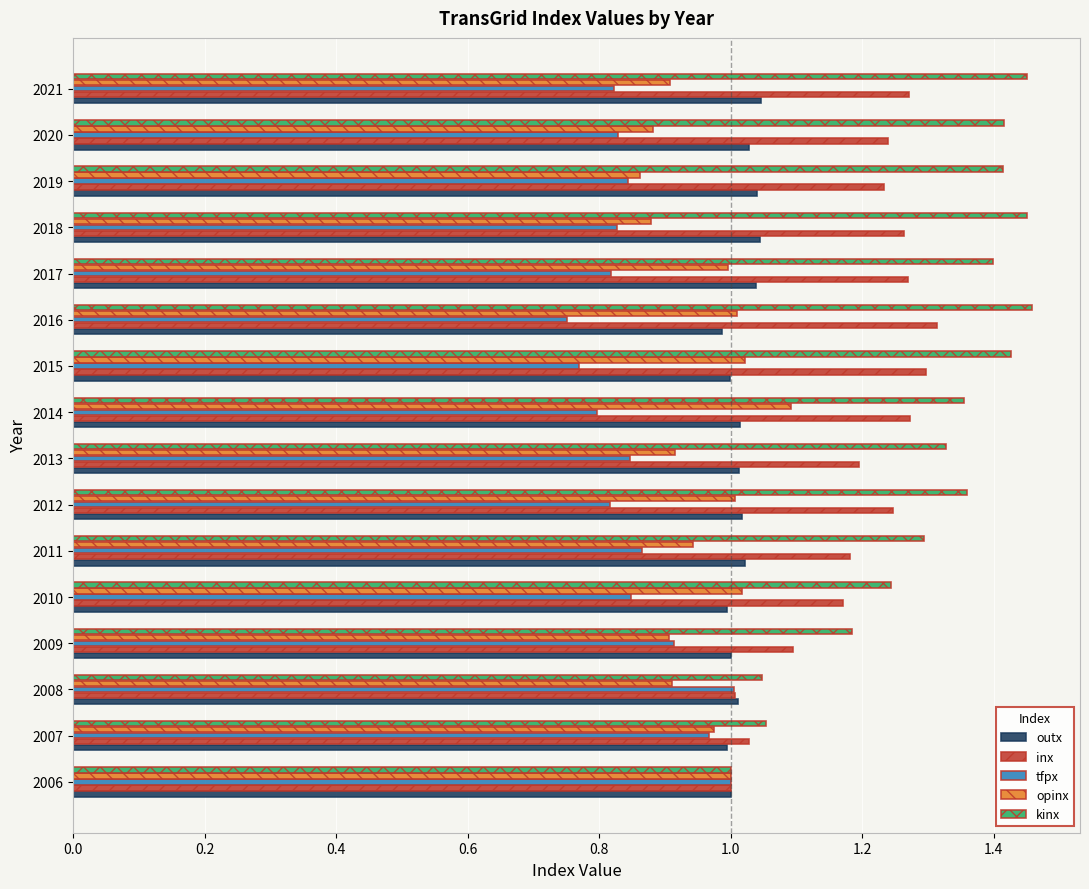

The outx series shows 0.6 at 2008. True or false?

False